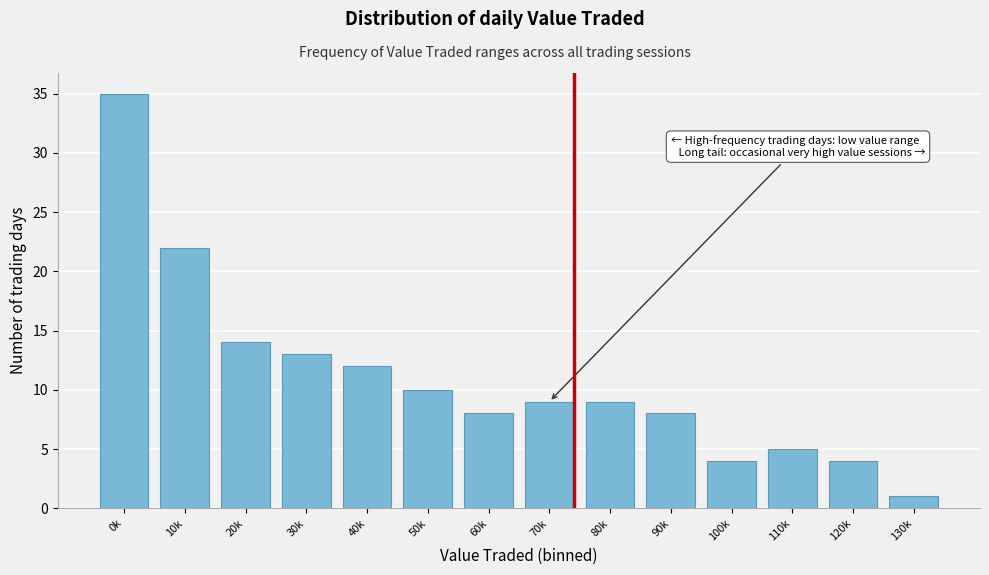

Reading right to left, extract all data points from this chart.

1	4	5	4	8	9	9	8	10	12	13	14	22	35